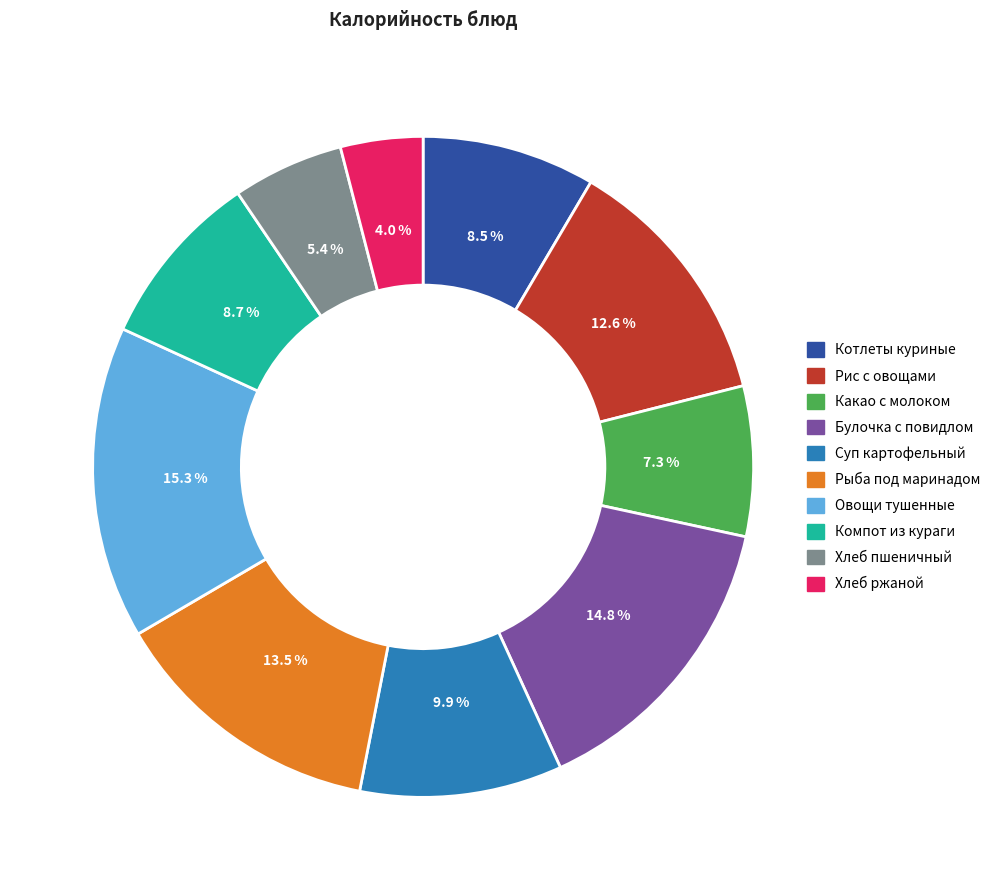

Does any single category account for the majority?

No